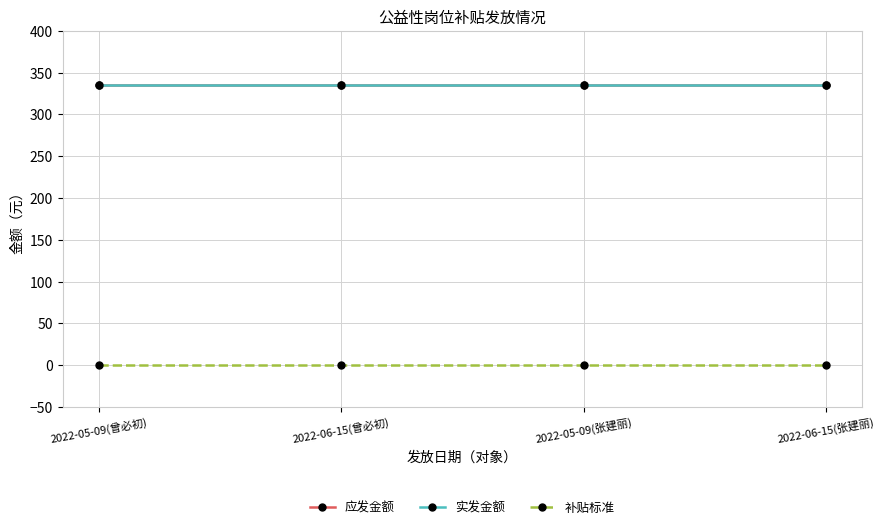

List the series in order of their peak value, lowest first.

补贴标准, 应发金额, 实发金额